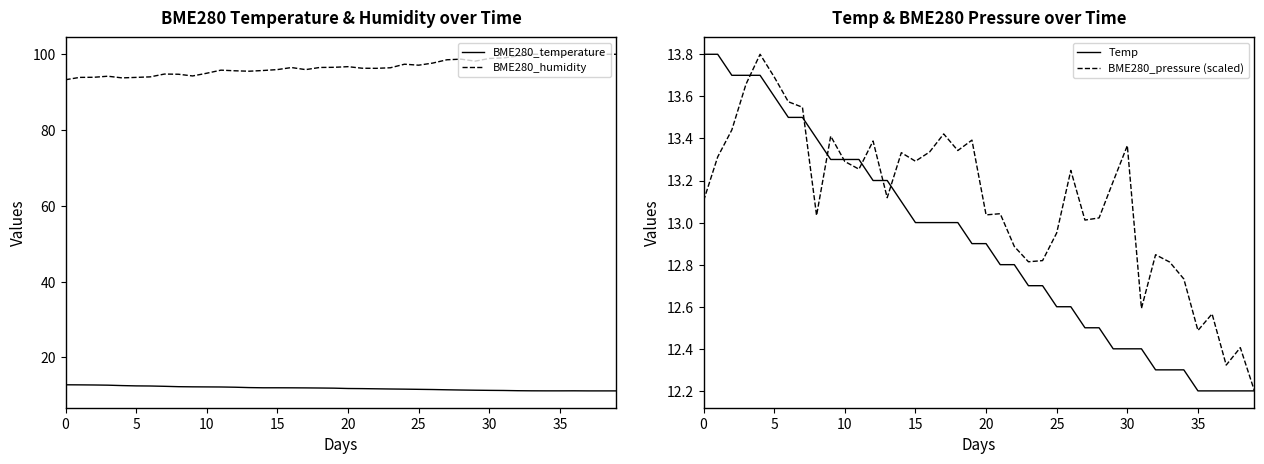

What is the label of the 17th point from the left?

16